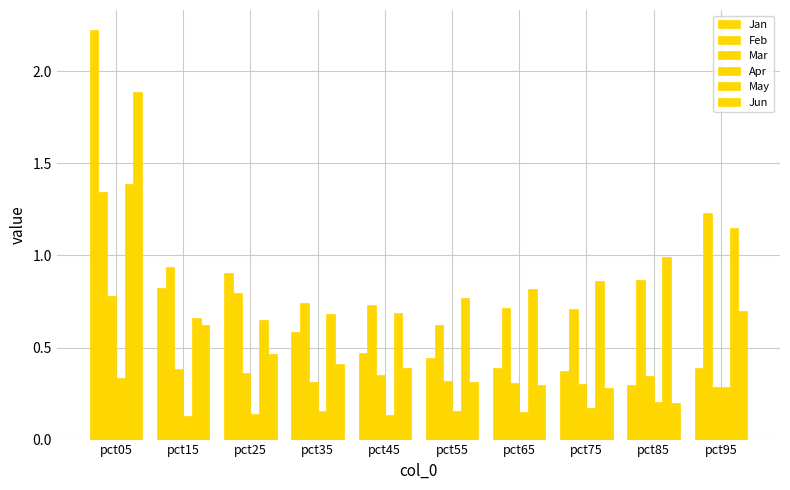

What is the sum of the Mar values at pct95 and pct45?

0.6